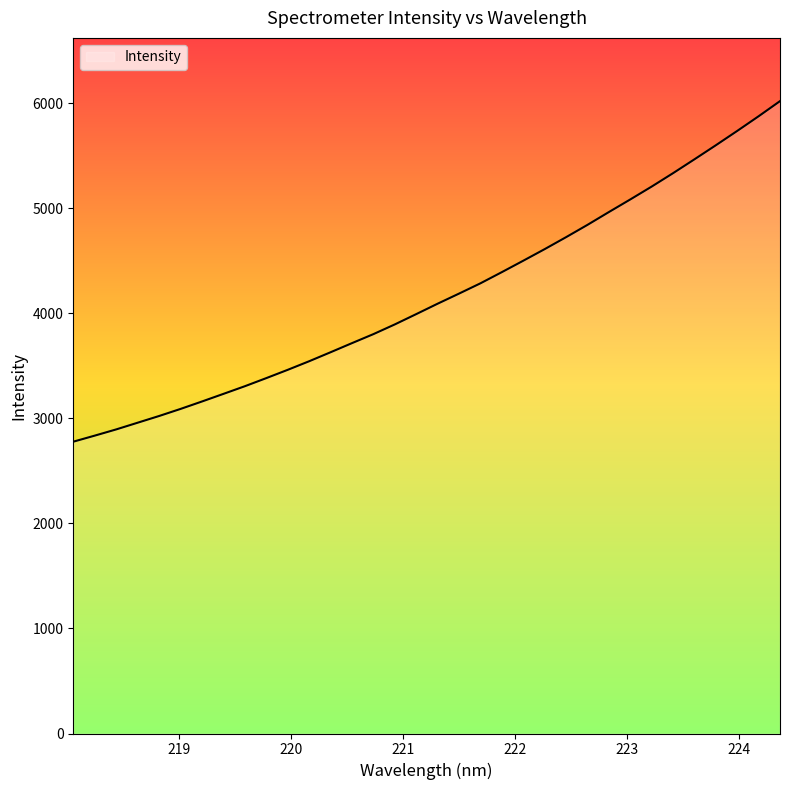

What is the difference between the maximum and minimum values?

3243.2